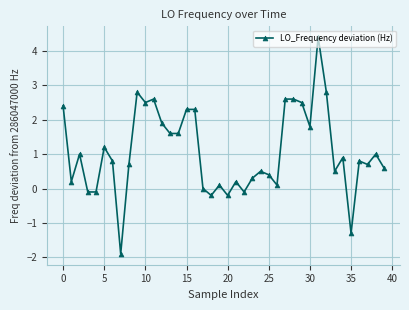

What is the smallest value displayed?

-1.9